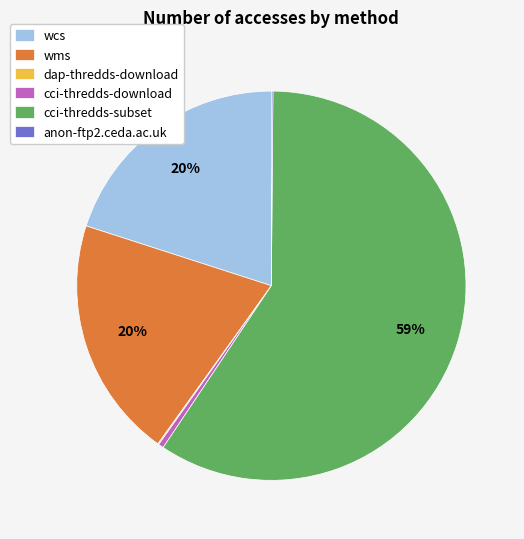

Does cci-thredds-download represent more than half of the total?

No